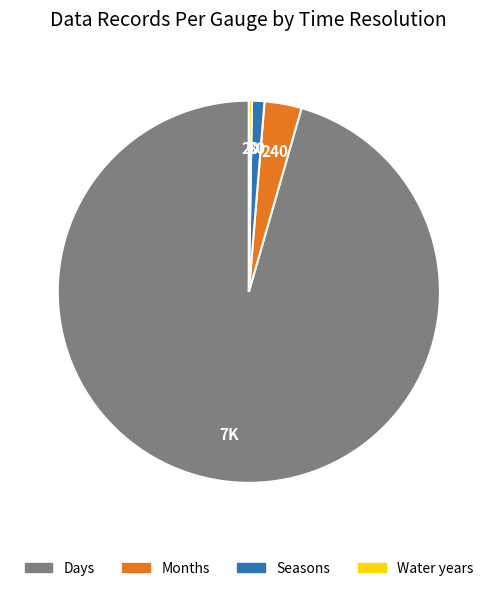

Is it true that Seasons is 1% of the pie?

True